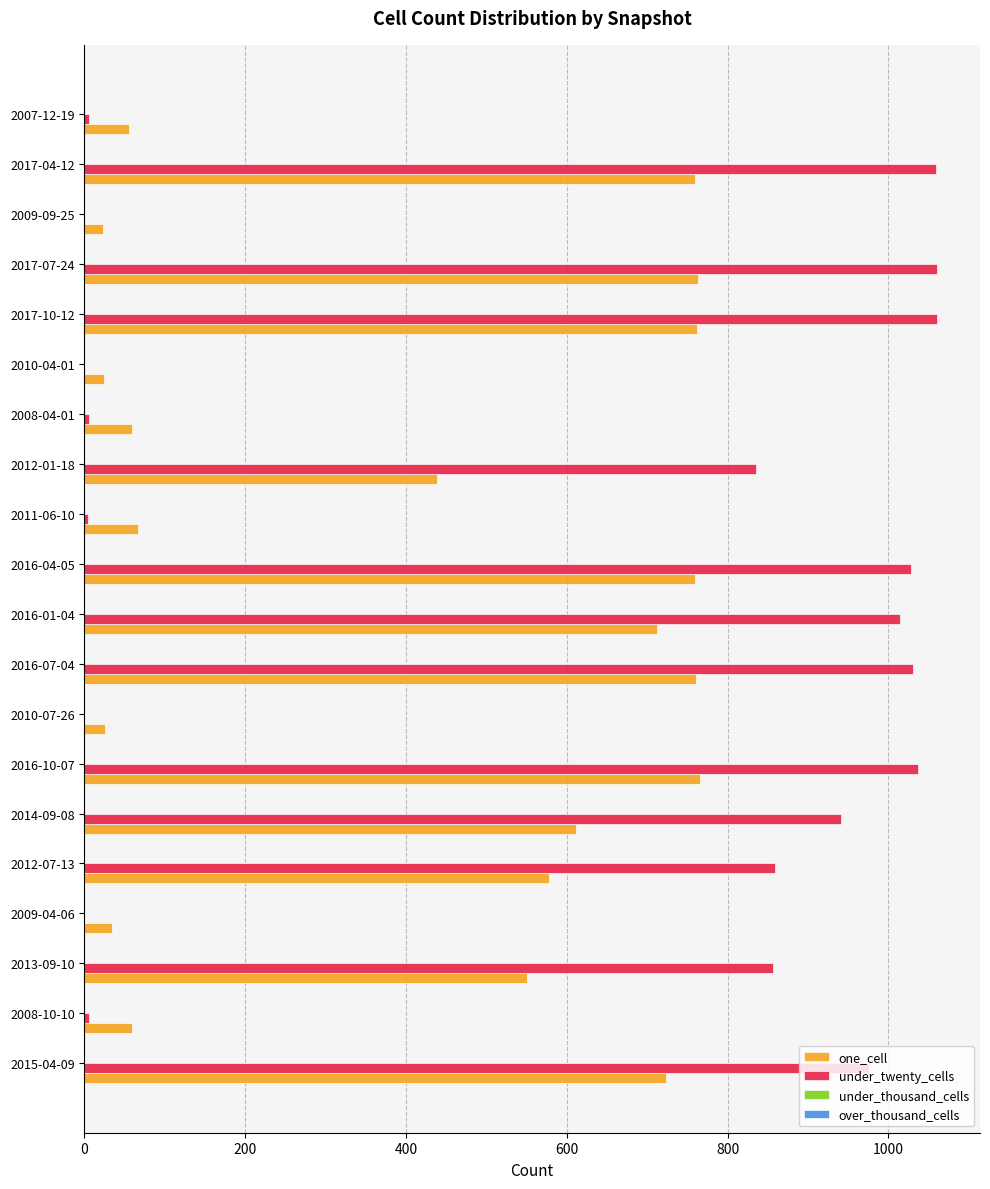

Where is one_cell nearest to the value 394?

2012-01-18